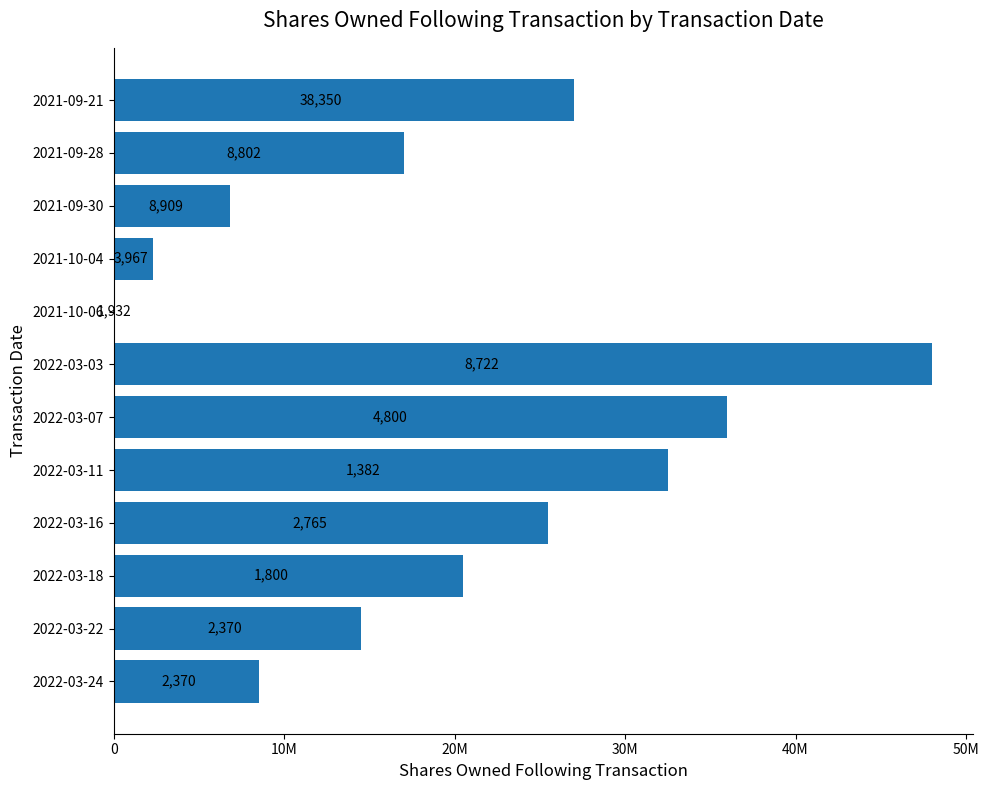

How many positive values are there?

11